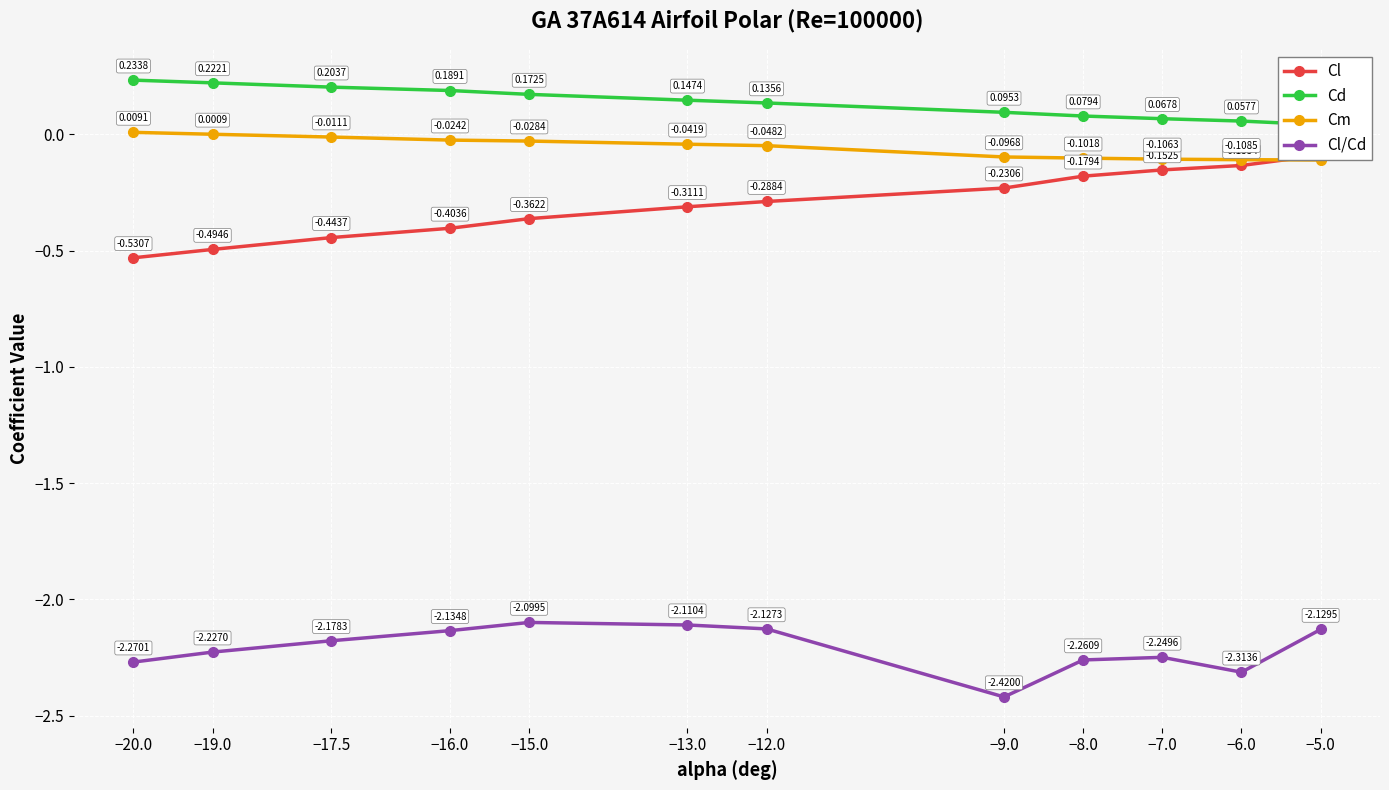

Which series has the widest spread of values?

Cl